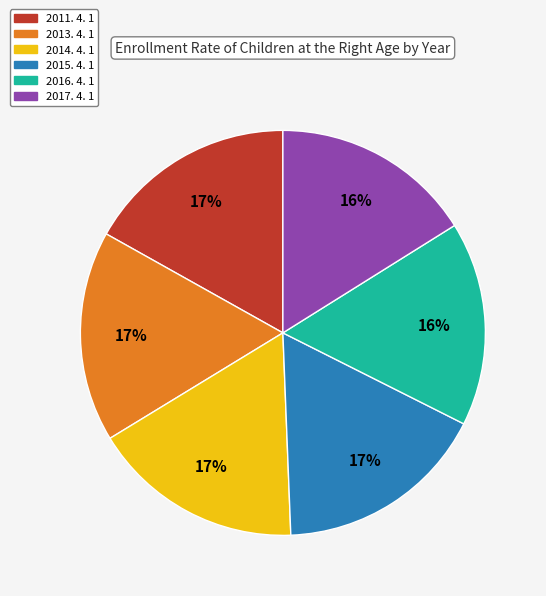

Does 2015. 4. 1 represent more than half of the total?

No